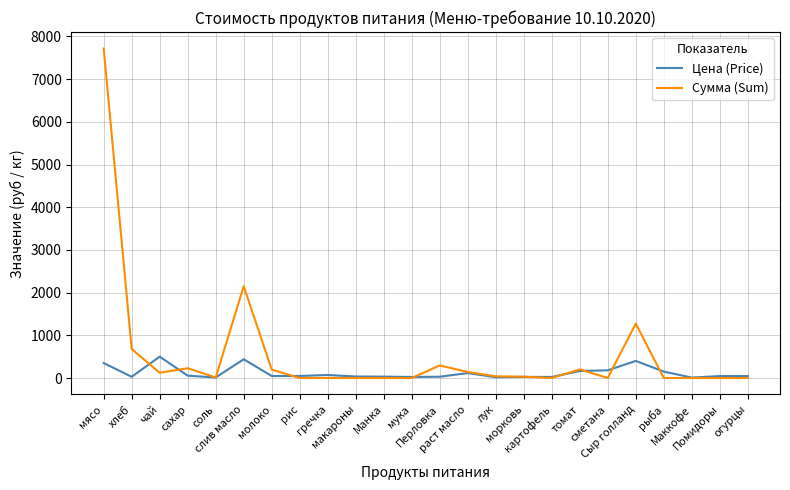

Which series has the largest total across all categories?

Сумма (Sum)